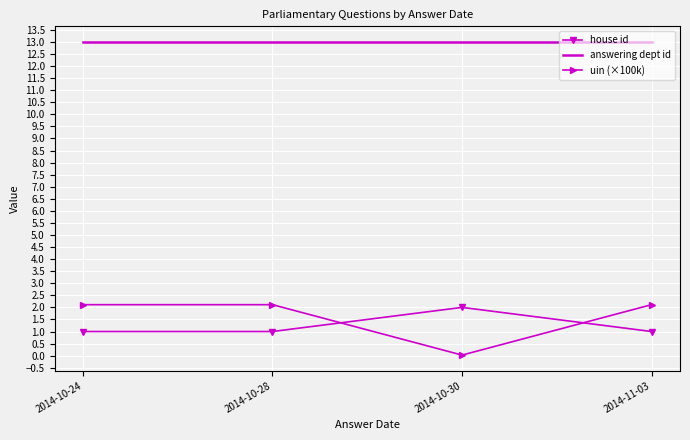

What is the highest value of the uin (×100k) series?

2.1